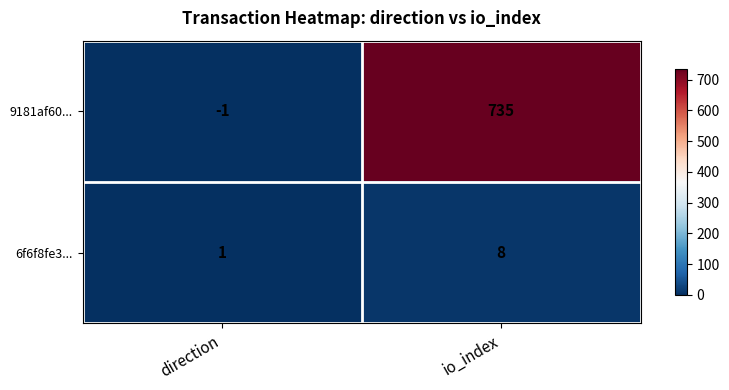

Reading left to right, transcribe all the data shown in this chart.

9181af60...: -1	735
6f6f8fe3...: 1	8